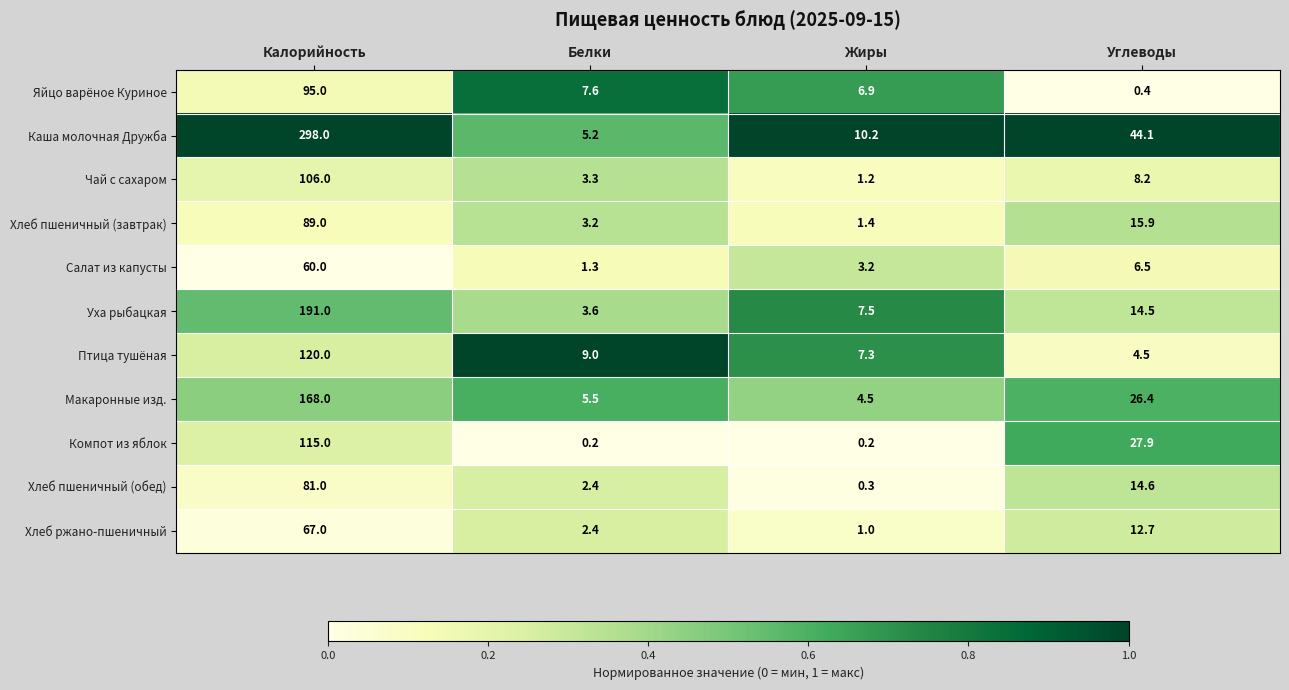

The value of Птица тушёная at Белки is 9.0. True or false?

True